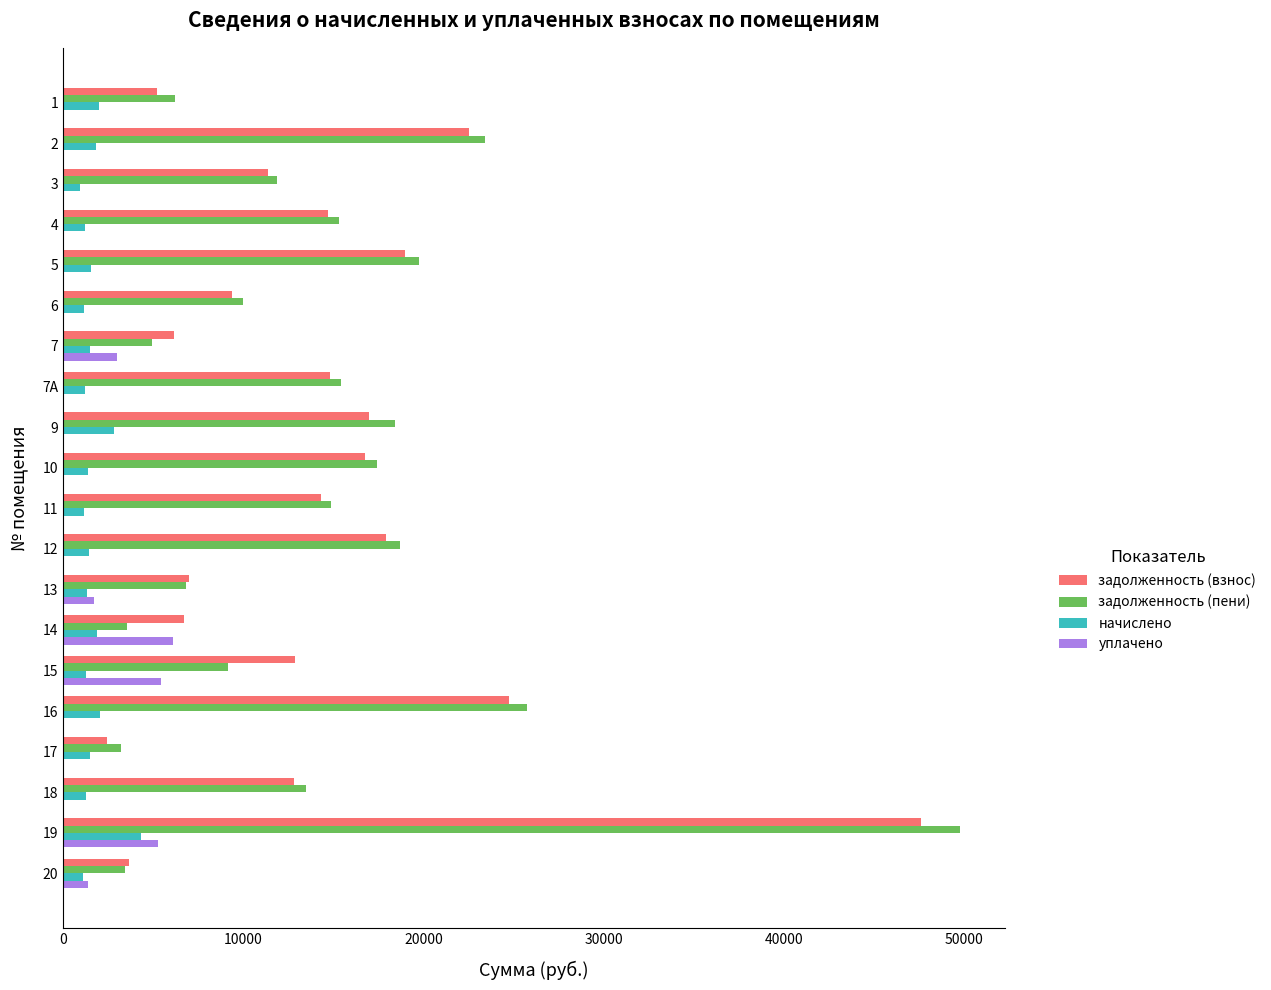

Is the value of уплачено at 4 greater than the value of задолженность (взнос) at 13?

No